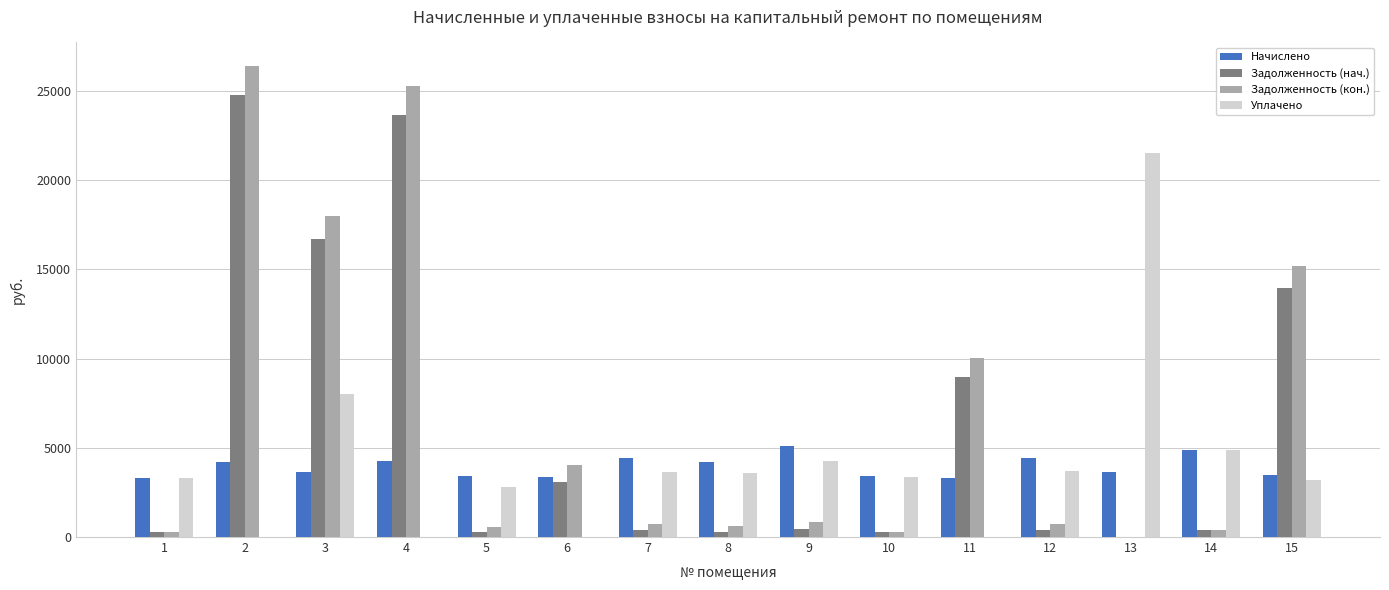

Which series changed the most between 10 and 15?

Задолженность (кон.)